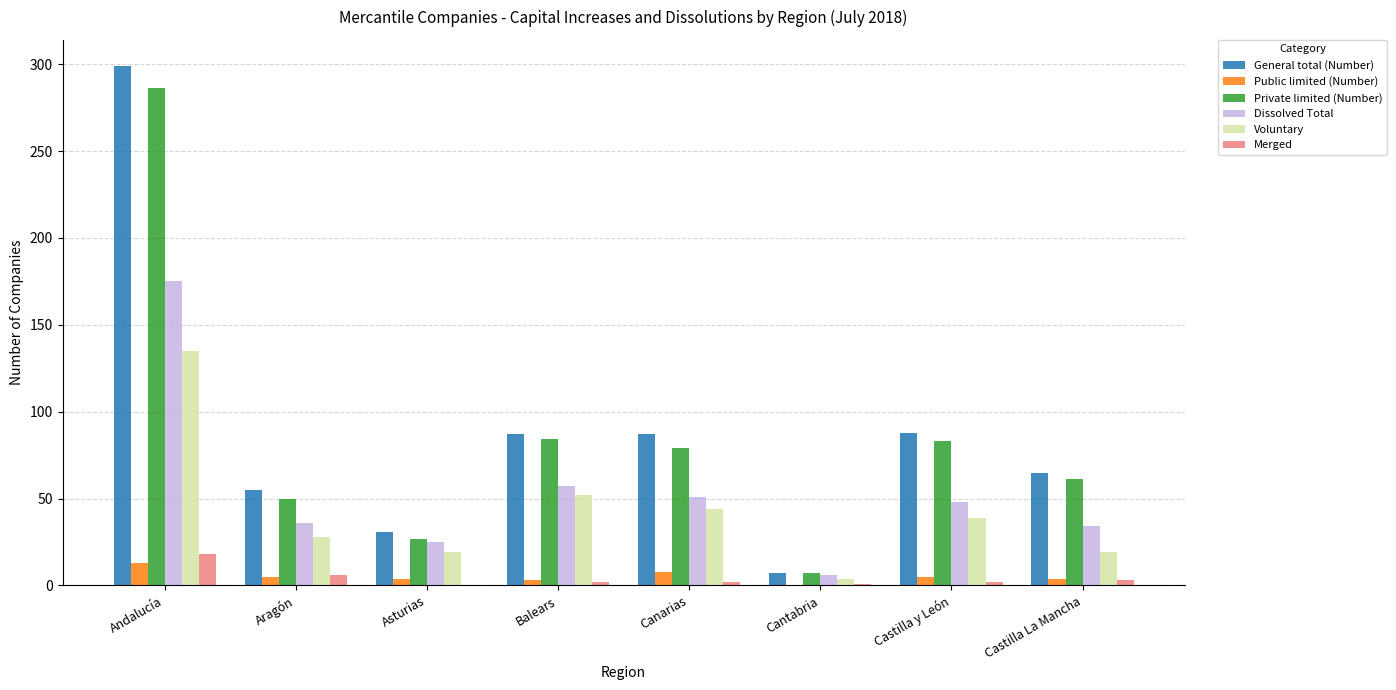

Between Andalucía and Castilla La Mancha, which series saw the biggest shift?

General total (Number)